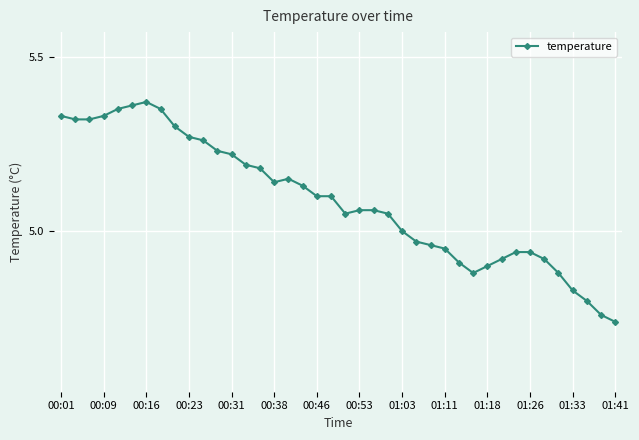

What is the difference between the maximum and second lowest values?

0.6